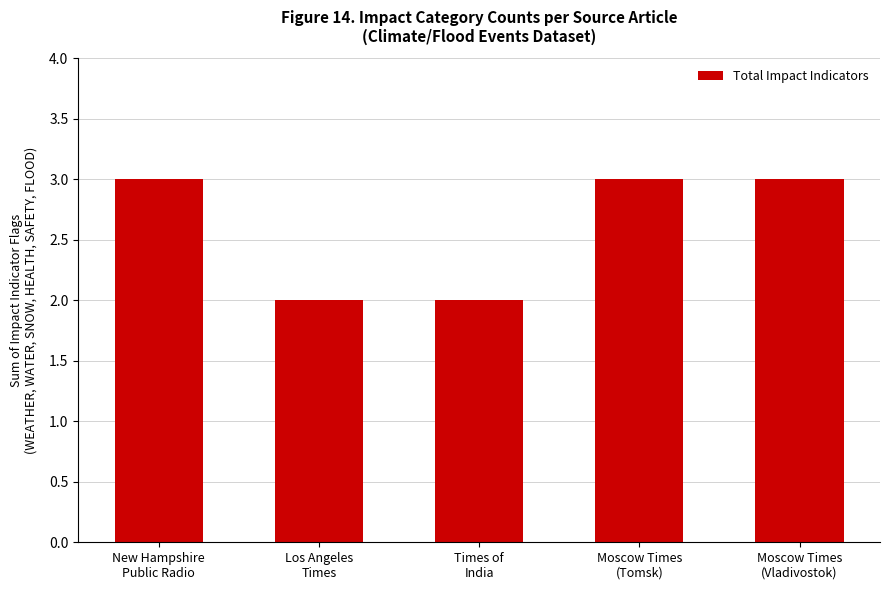

What is the change in value from New Hampshire
Public Radio to Times of
India?

-1